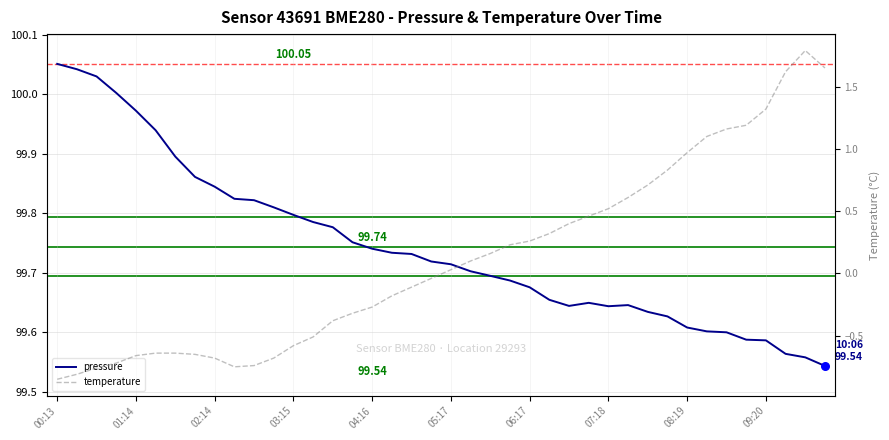

Which series contains the lowest Y value?

temperature